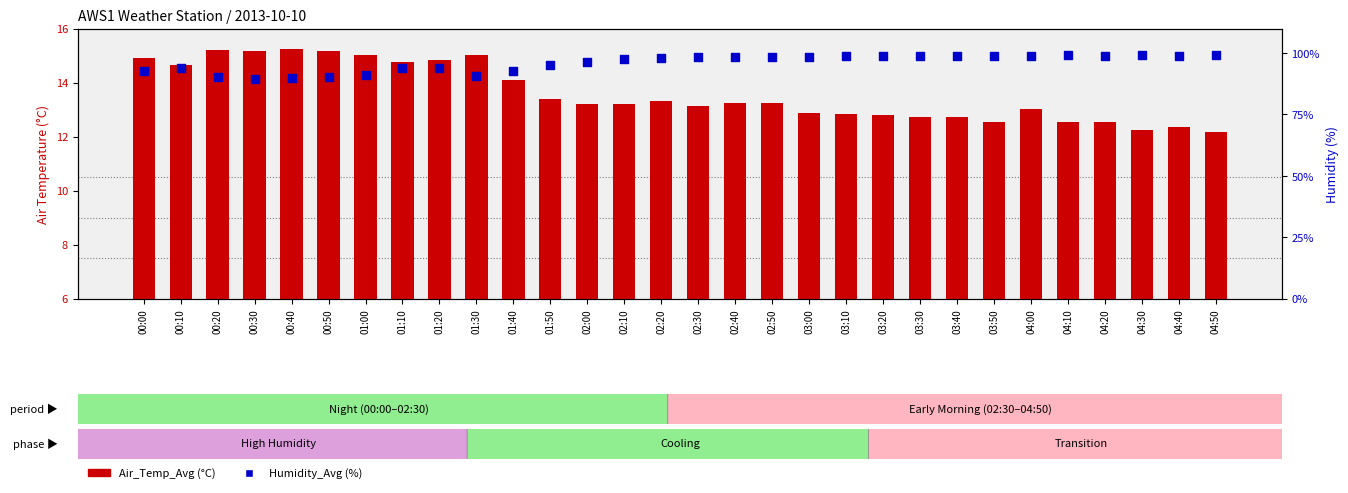

What are all the series names shown in the legend?

Air_Temp_Avg, Humidity_Avg